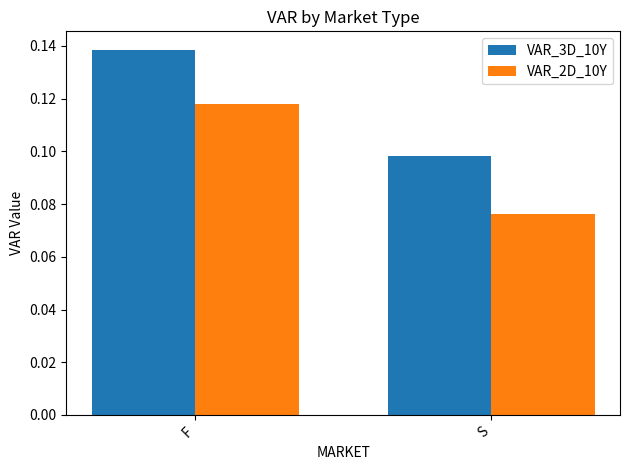

Which series has the widest spread of values?

VAR_2D_10Y